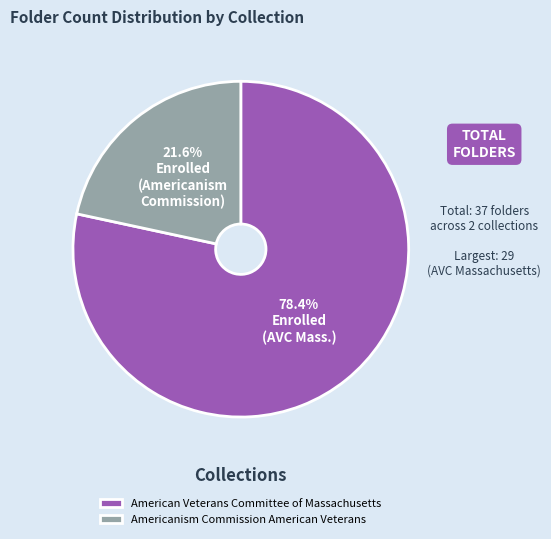

What percentage is the American Veterans Committee of Massachusetts slice, to the nearest percent?

78%